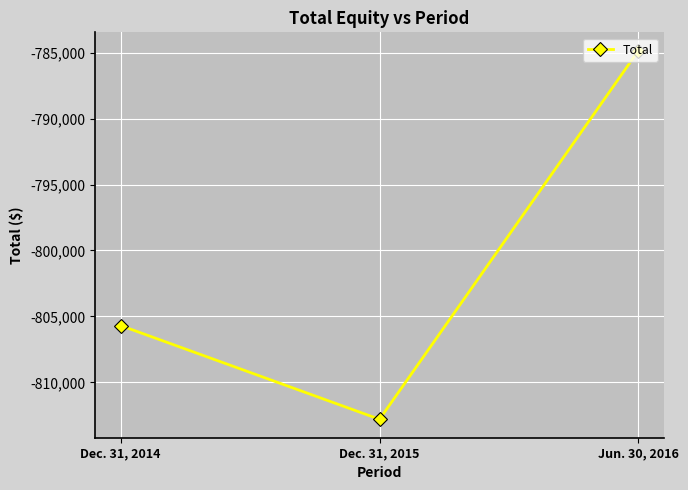

List the labels in order of value, largest first.

Jun. 30, 2016, Dec. 31, 2014, Dec. 31, 2015